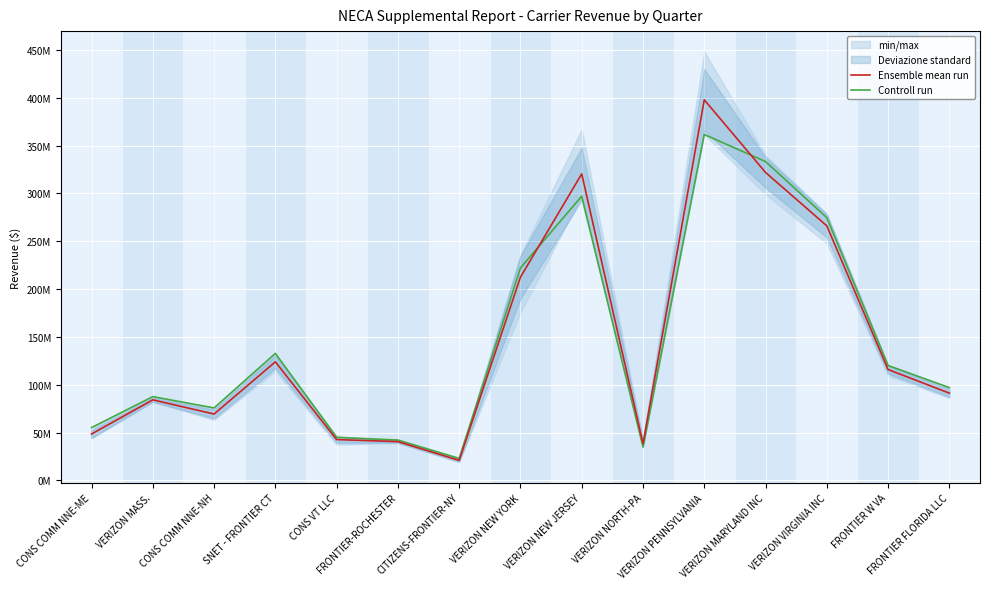

Which has a higher value, FRONTIER FLORIDA LLC or VERIZON MARYLAND INC?

VERIZON MARYLAND INC